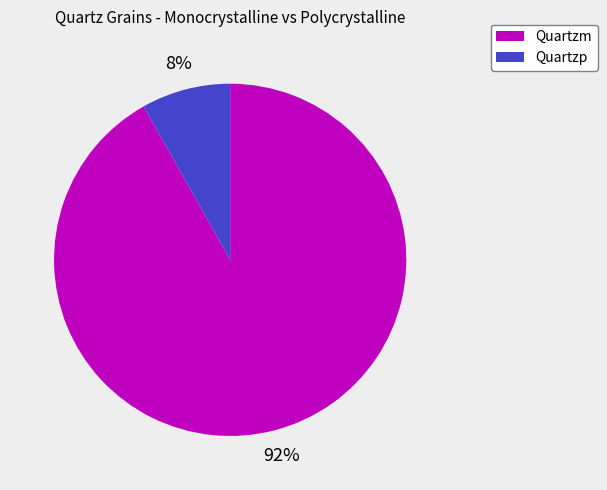

Is there a majority slice in this chart?

Yes